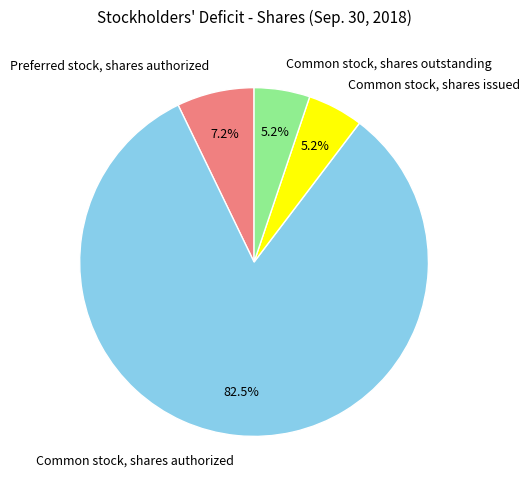

Which slice is the largest?

Common stock, shares authorized